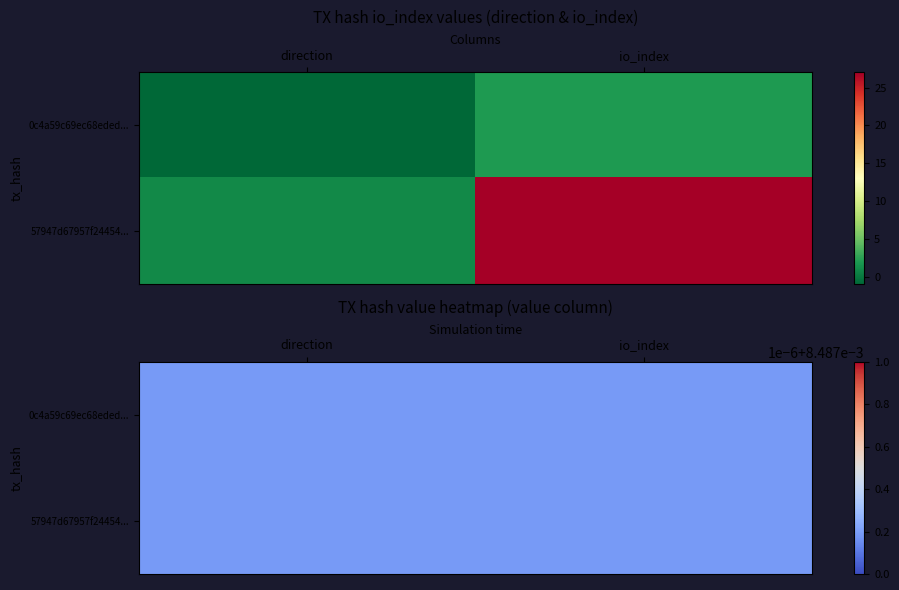

What is the sum of the 57947d67957f24454db8714a3de4f3804e4b53b values at 1 and 0?

28